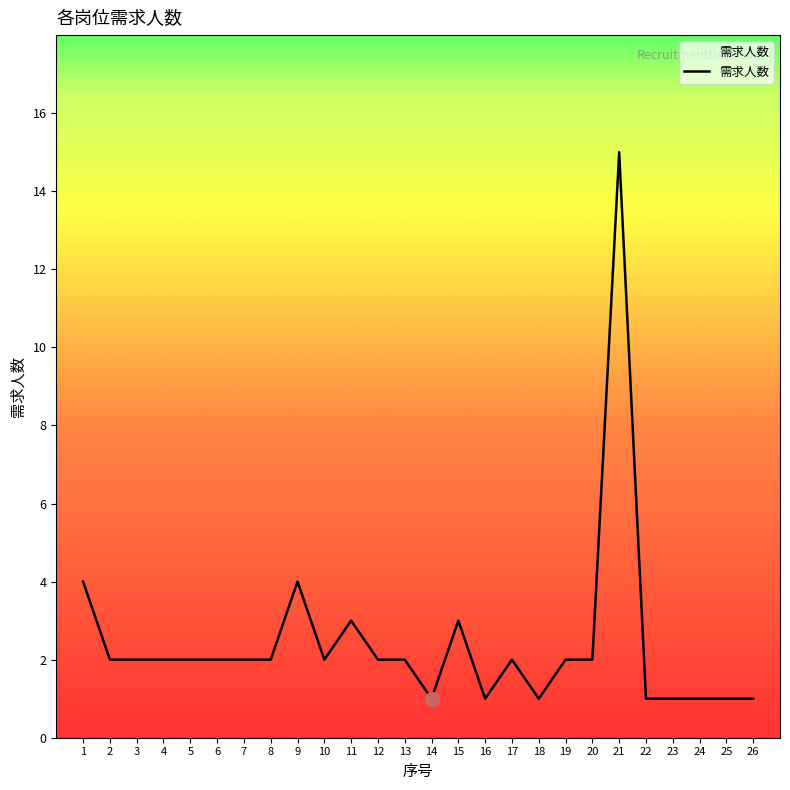

What is the greatest value displayed?

15